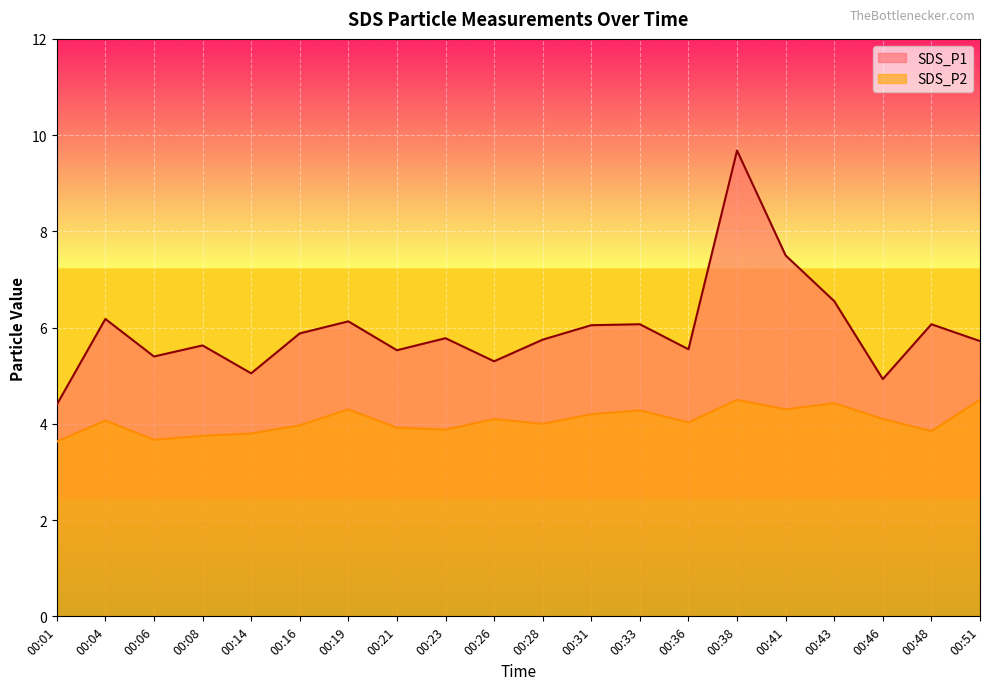

At 00:19, list the series in order from smallest to largest.

SDS_P2, SDS_P1